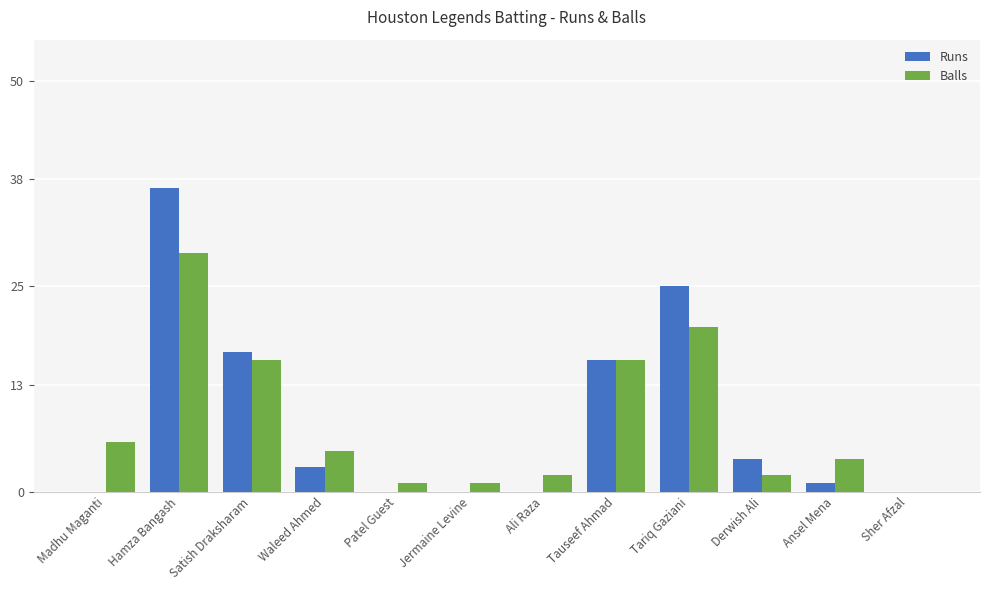

Reading left to right, what are all the values shown in this chart?

Runs: 0	37	17	3	0	0	0	16	25	4	1	0
Balls: 6	29	16	5	1	1	2	16	20	2	4	0